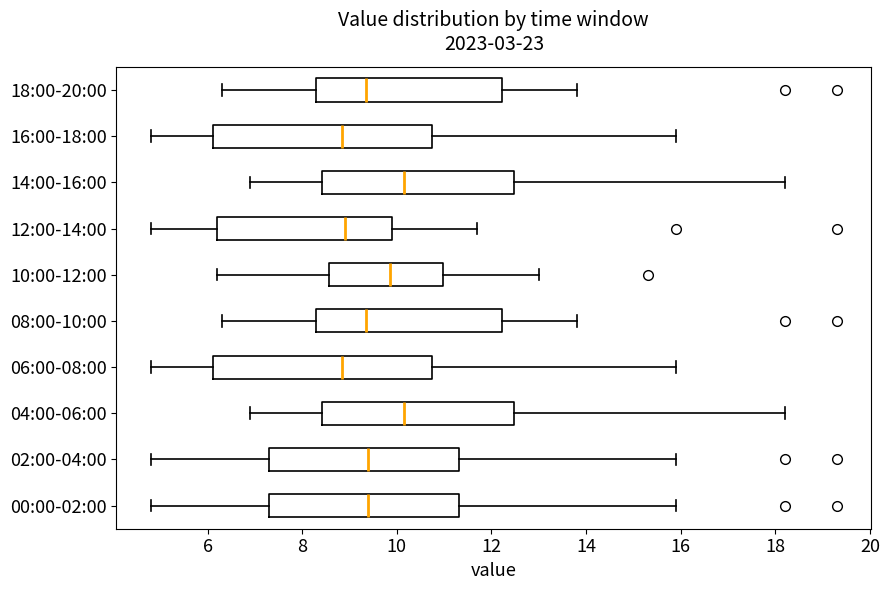

Where is the right edge of the box for 00:00-02:00 on the x-axis? The values are not printed on the chart, so give them approximately, as read against the axis.

11.4